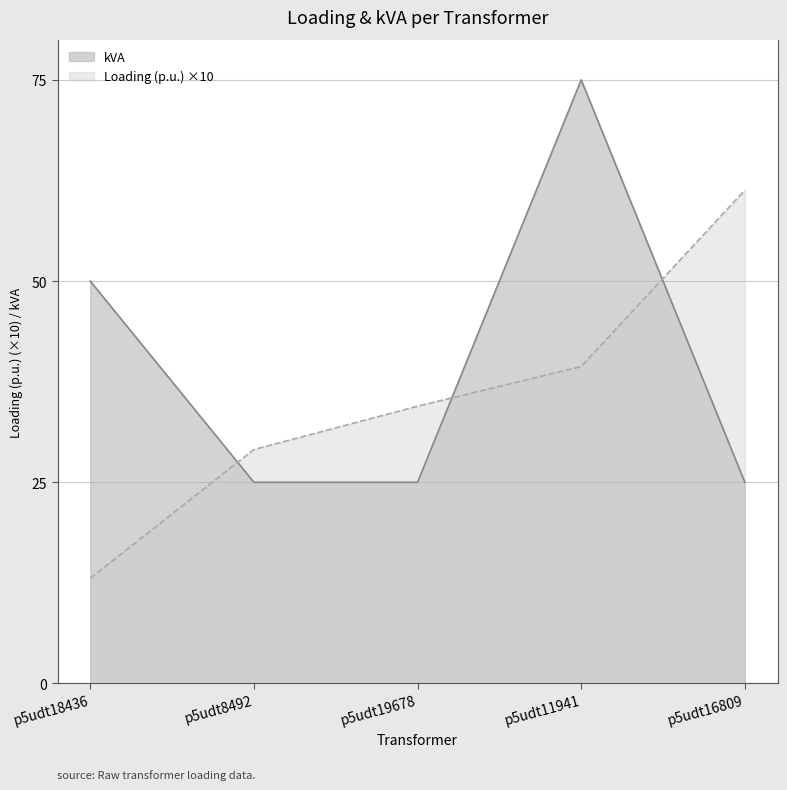

Does the chart have visible grid lines?

Yes